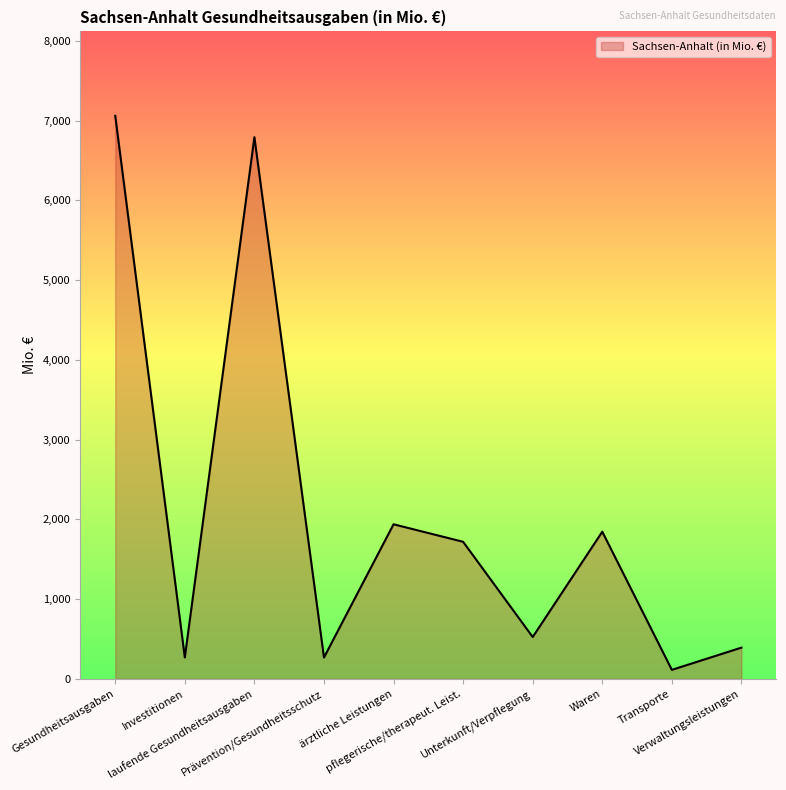

How many interior local valleys (lower than both neighbors) does the data have?

4